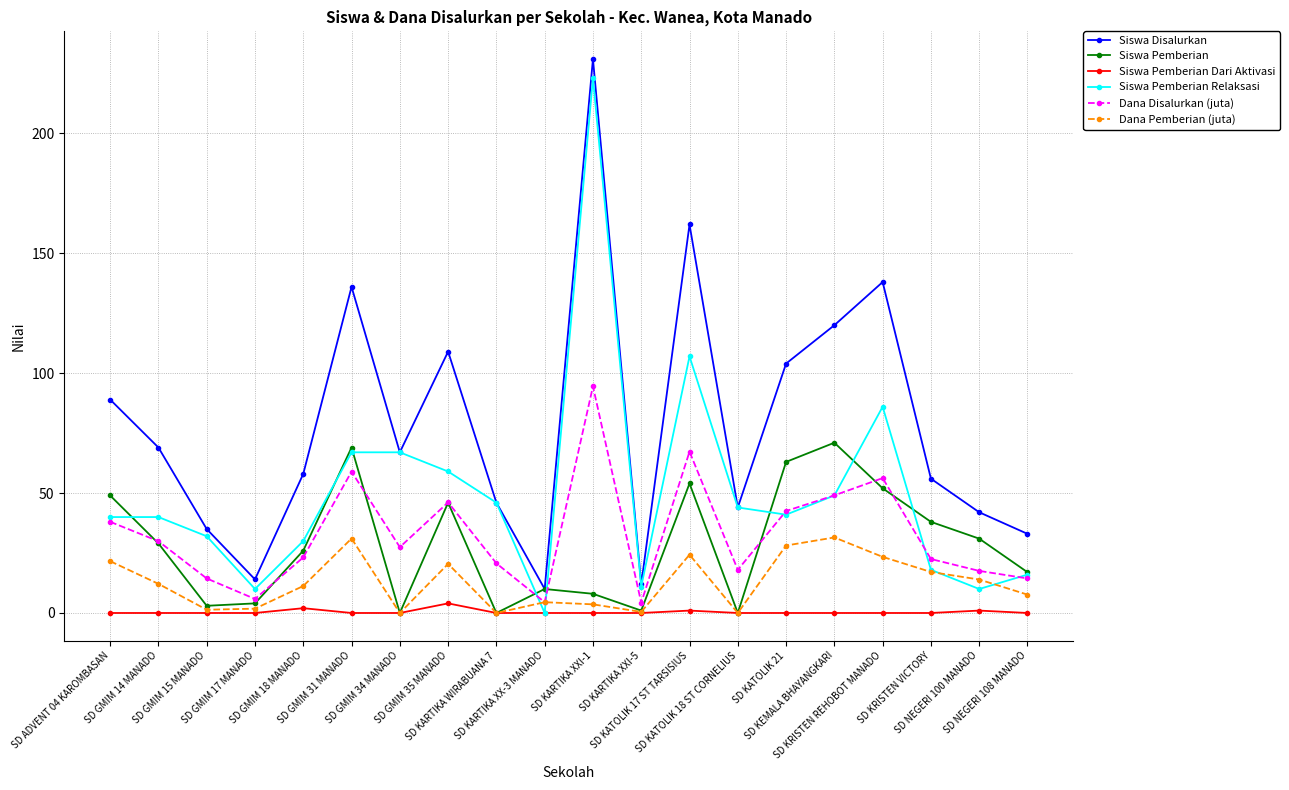

What is the label of the 10th point from the right?

SD KARTIKA XXI-1